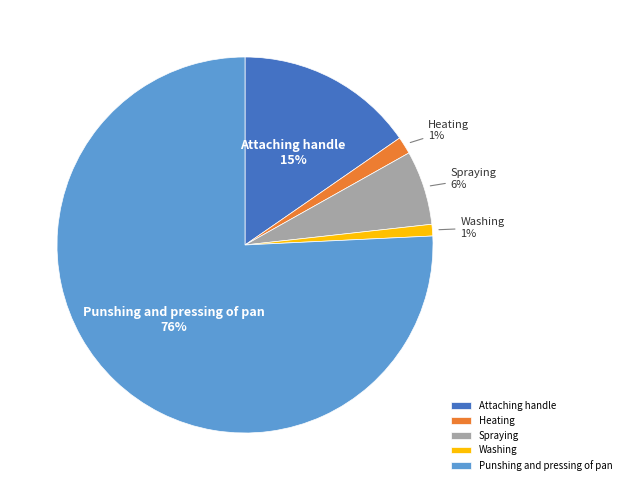

Count the number of slices in the pie.

5